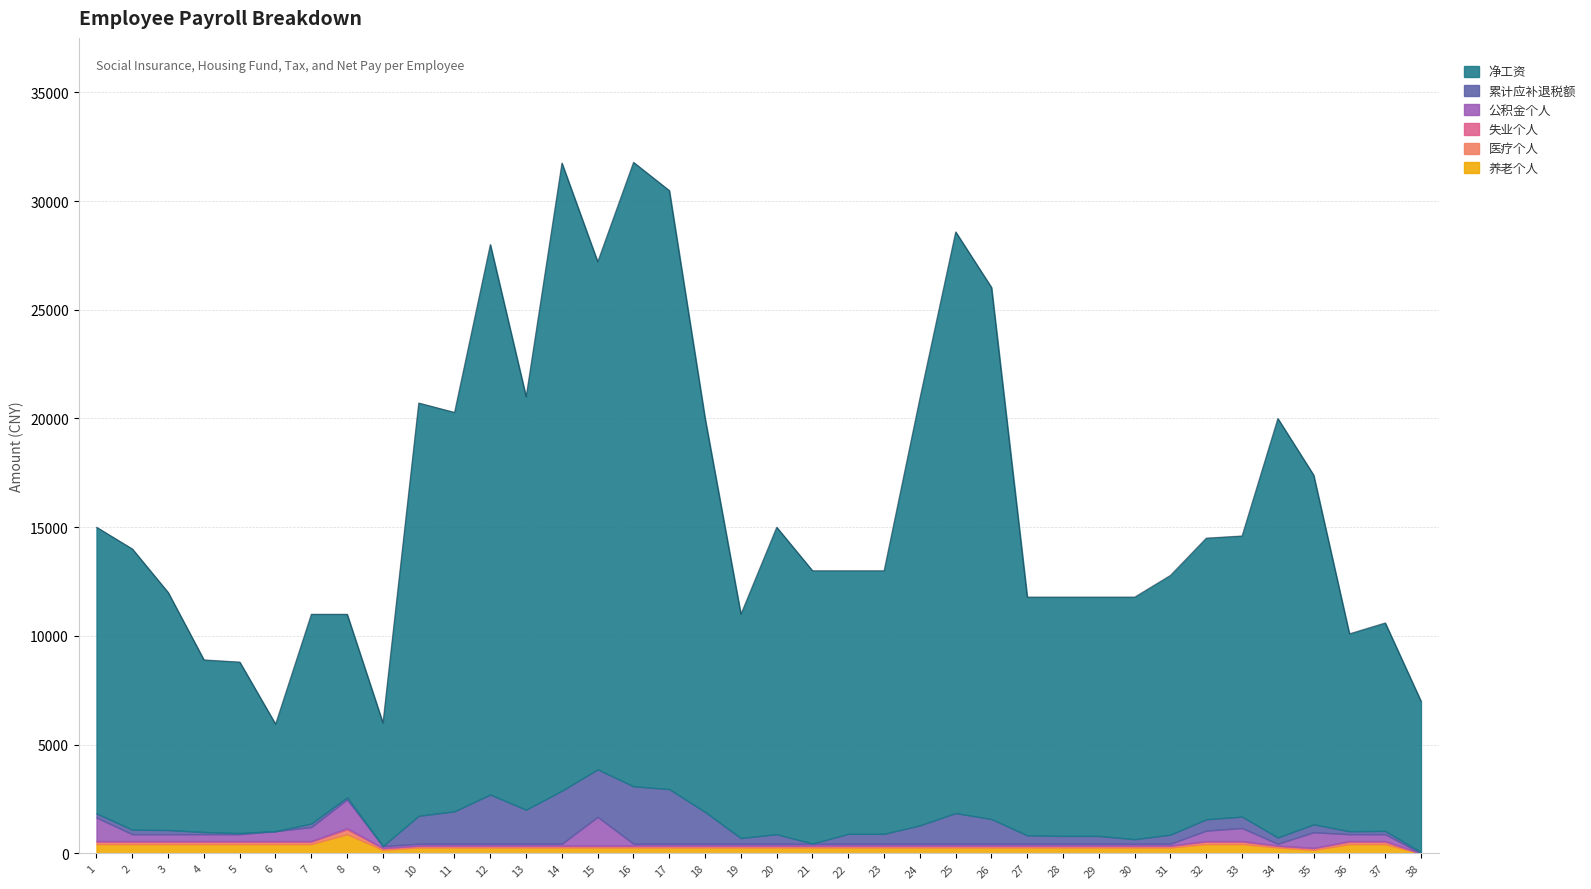

At which label does 医疗个人 reach its peak?

8